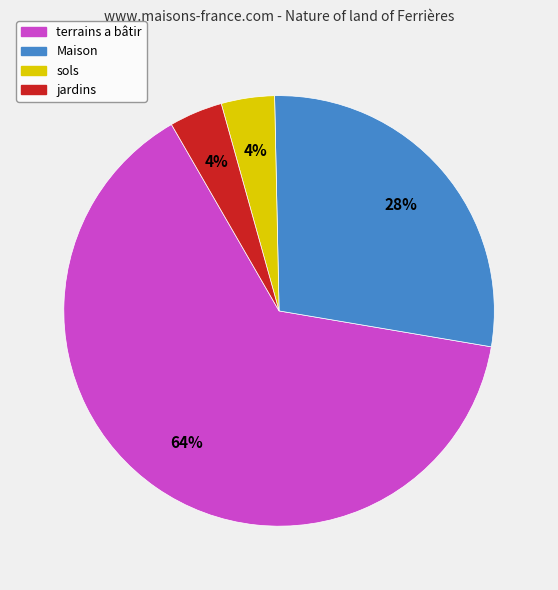

Do jardins and sols together represent more than half of the pie?

No